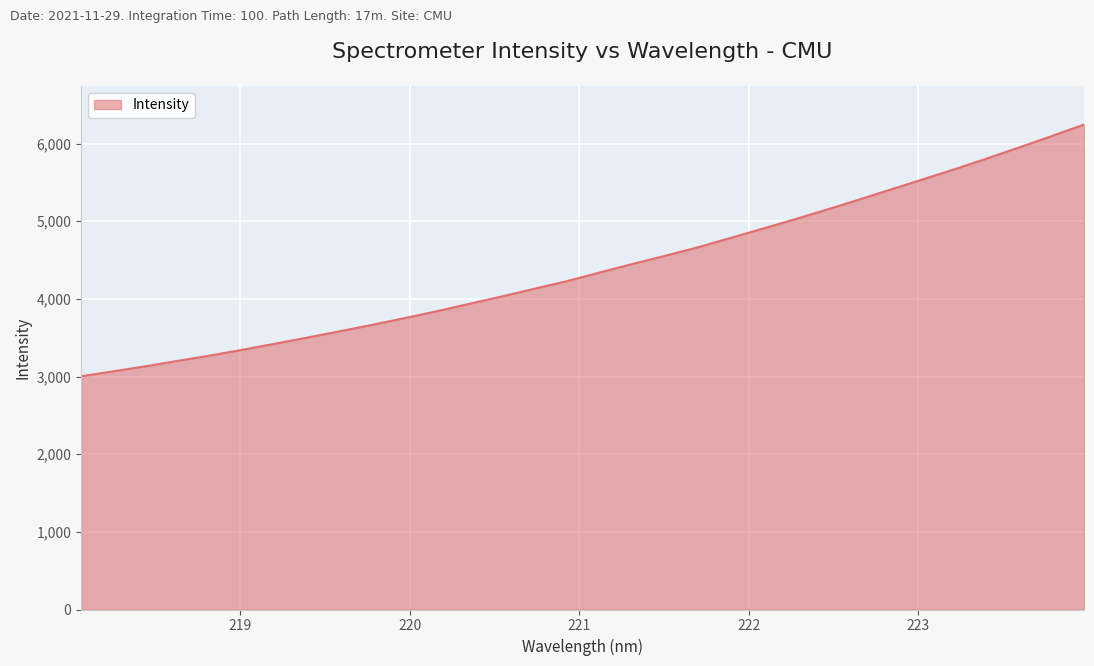

What is the difference between the maximum and minimum values?

3241.3